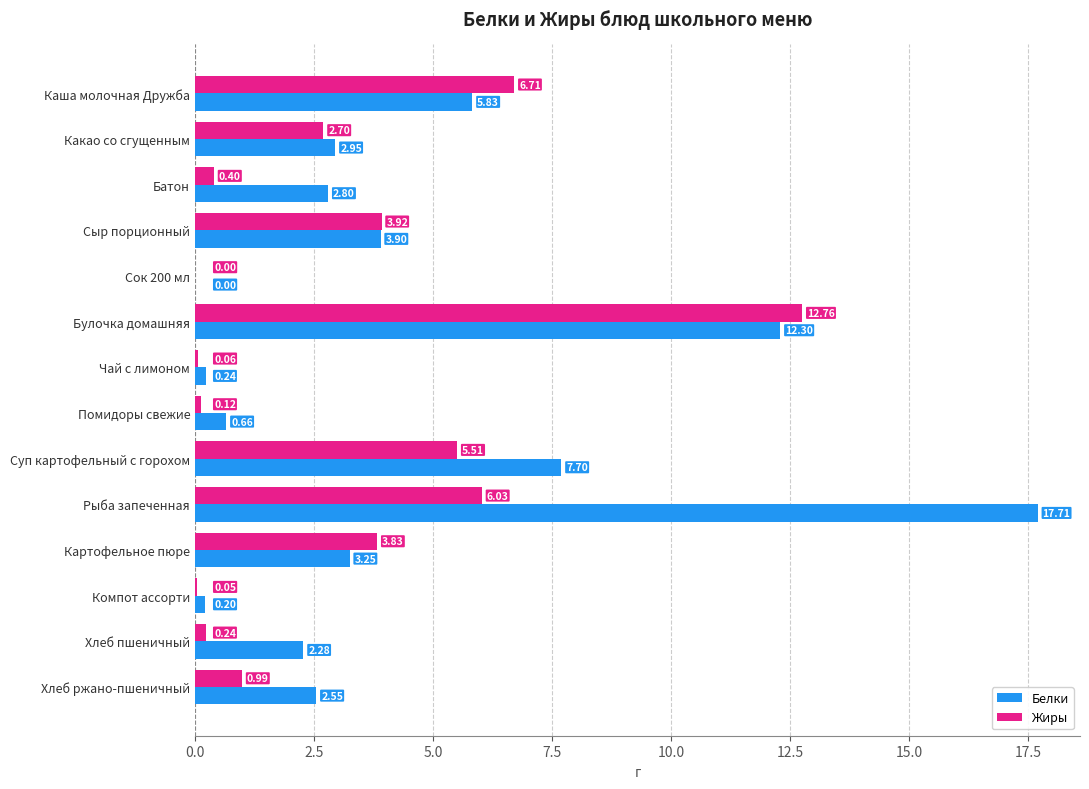

Which series changed the most between Булочка домашняя and Чай с лимоном?

Жиры